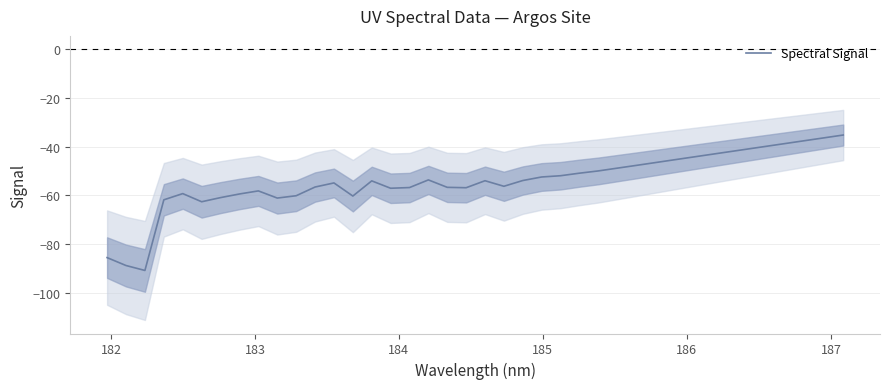

What is the average value?

-54.3